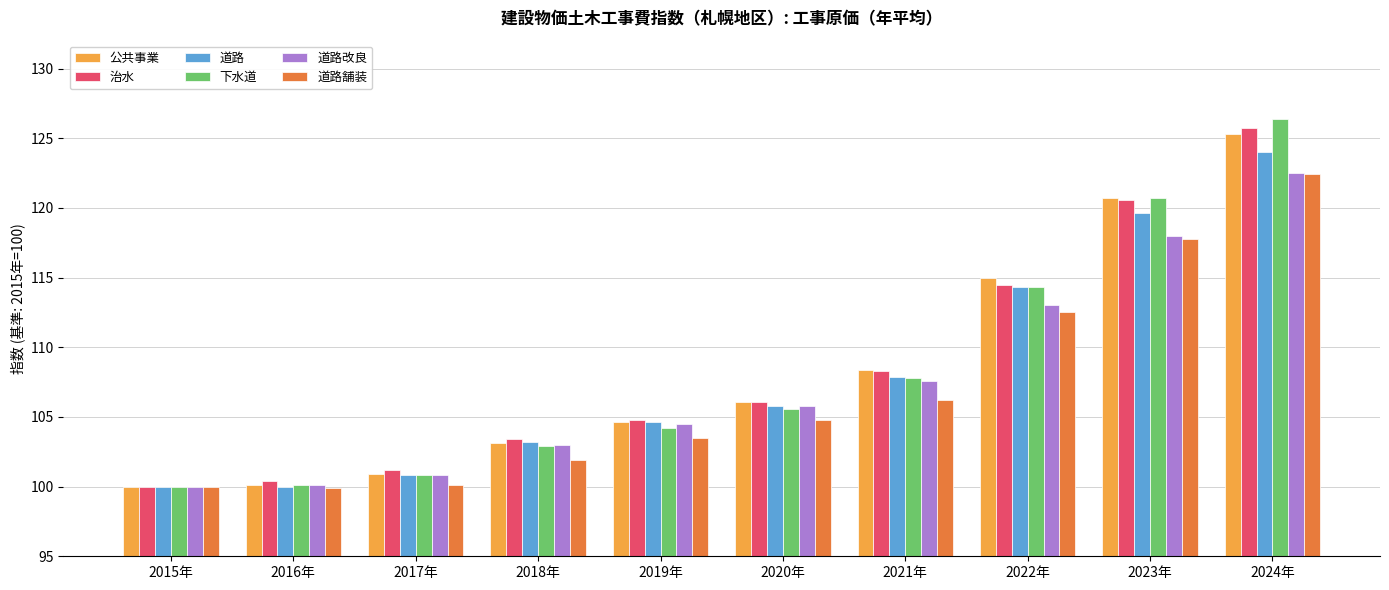

How many data points in 公共事業 are above 106?

5